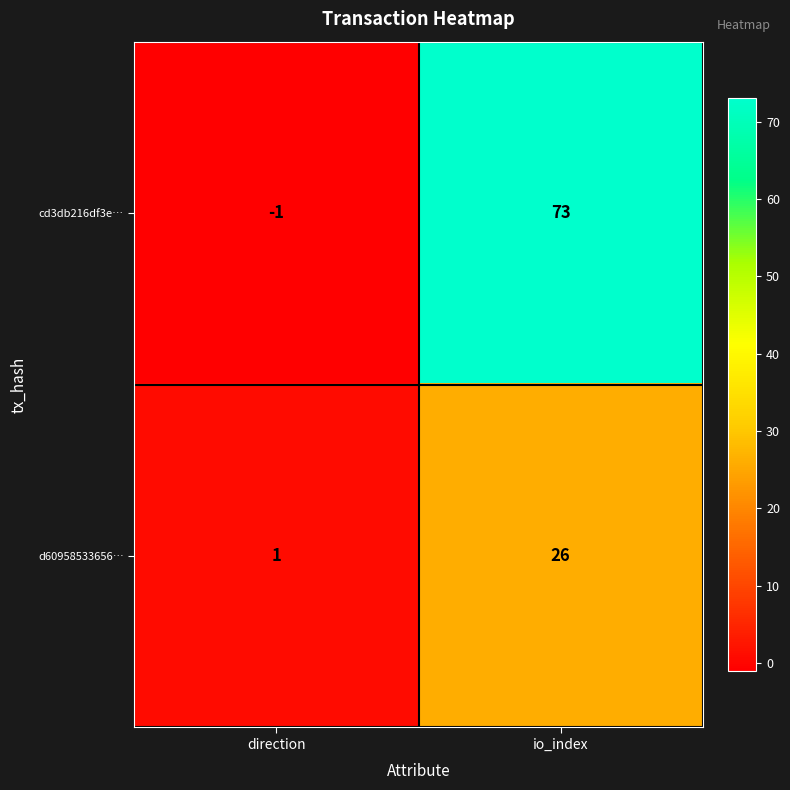

The value of cd3db216df3e… at io_index is 108. True or false?

False